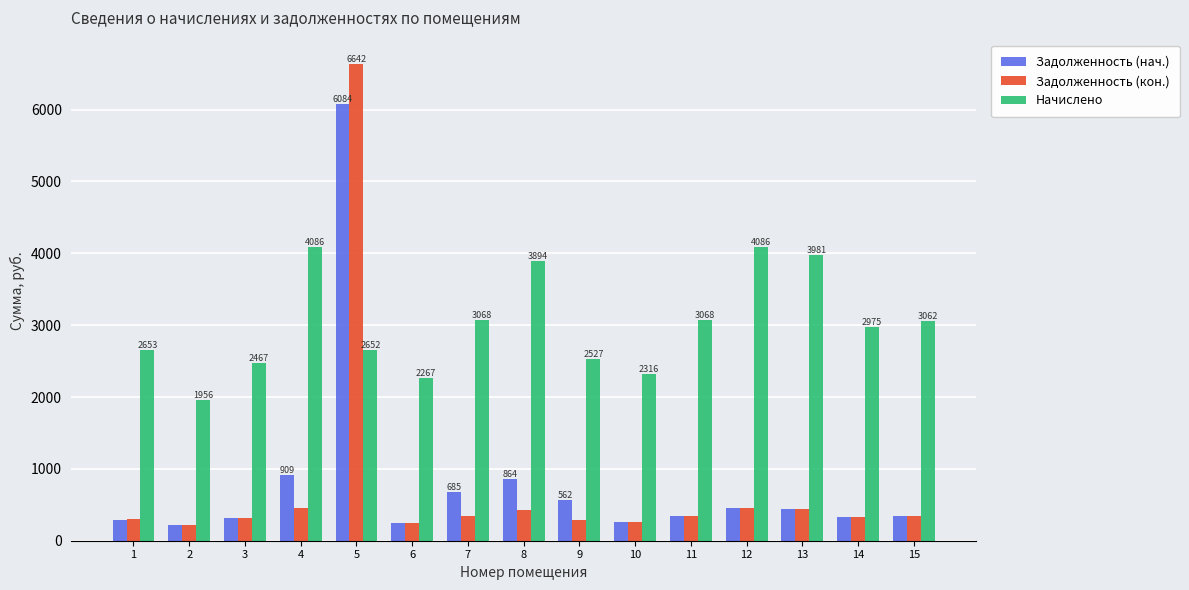

What is the total value across all series at 7?

4099.4